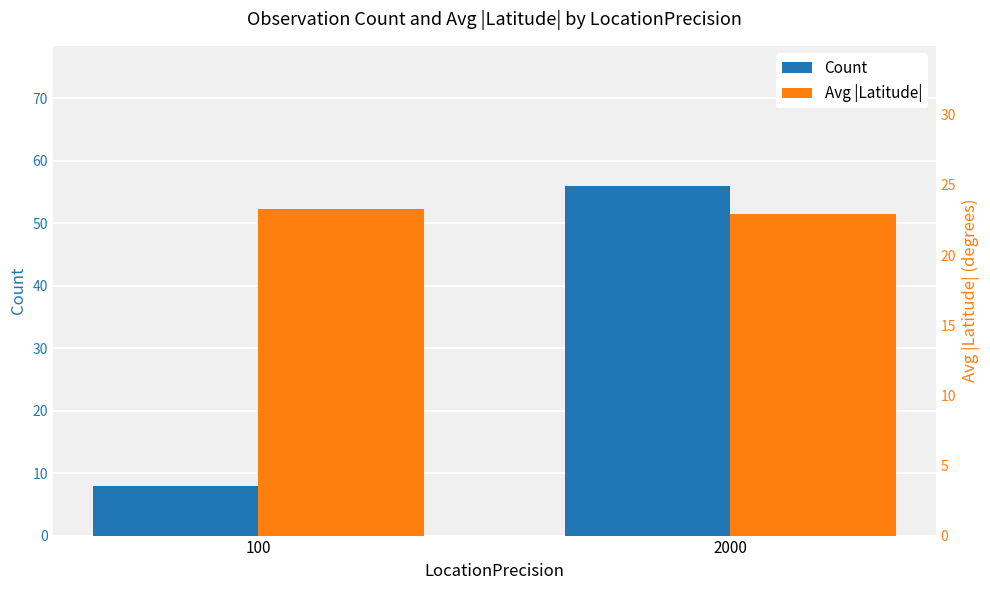

What is the approximate value of Count at 100?

8.0